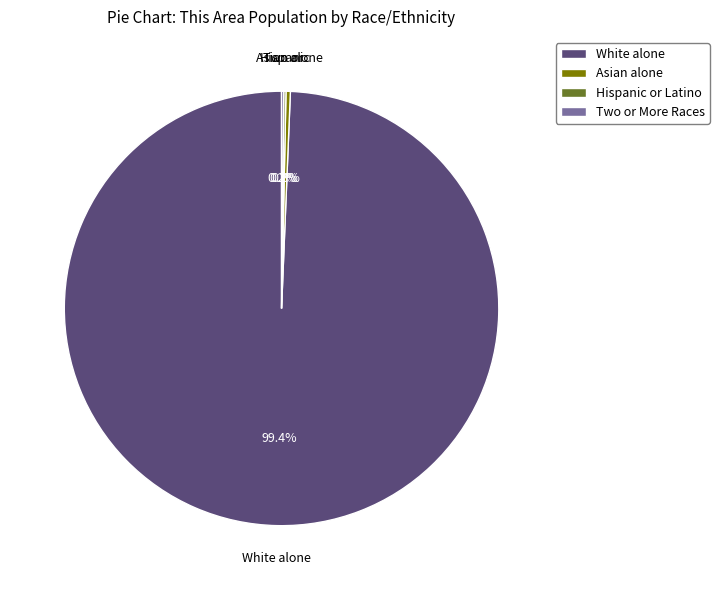

Is there a majority slice in this chart?

Yes